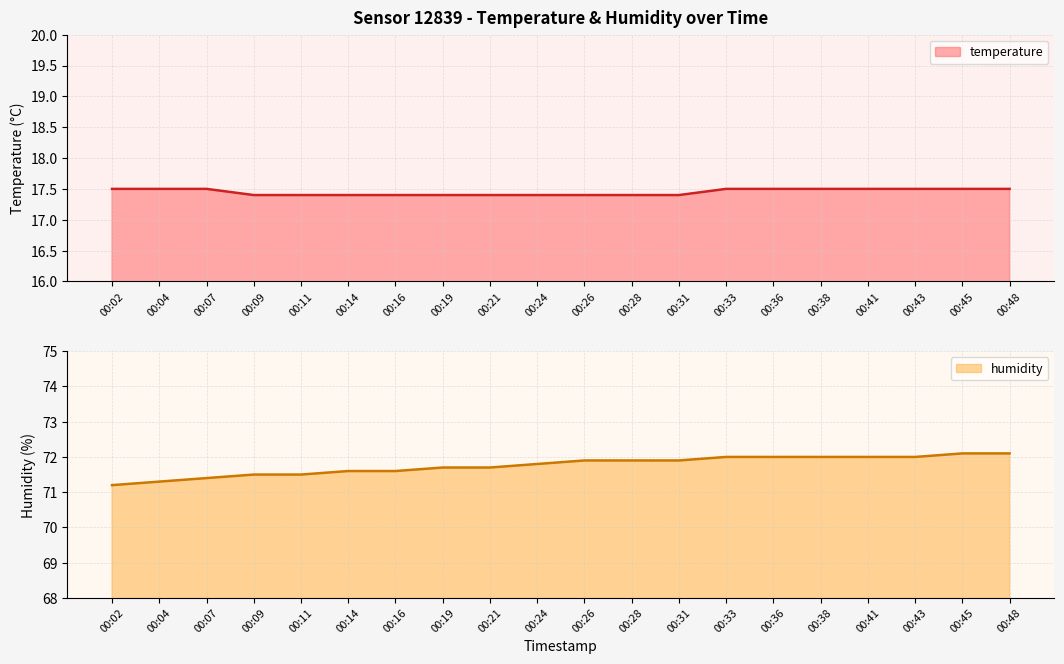

True or false: humidity and temperature cross at least once.

False